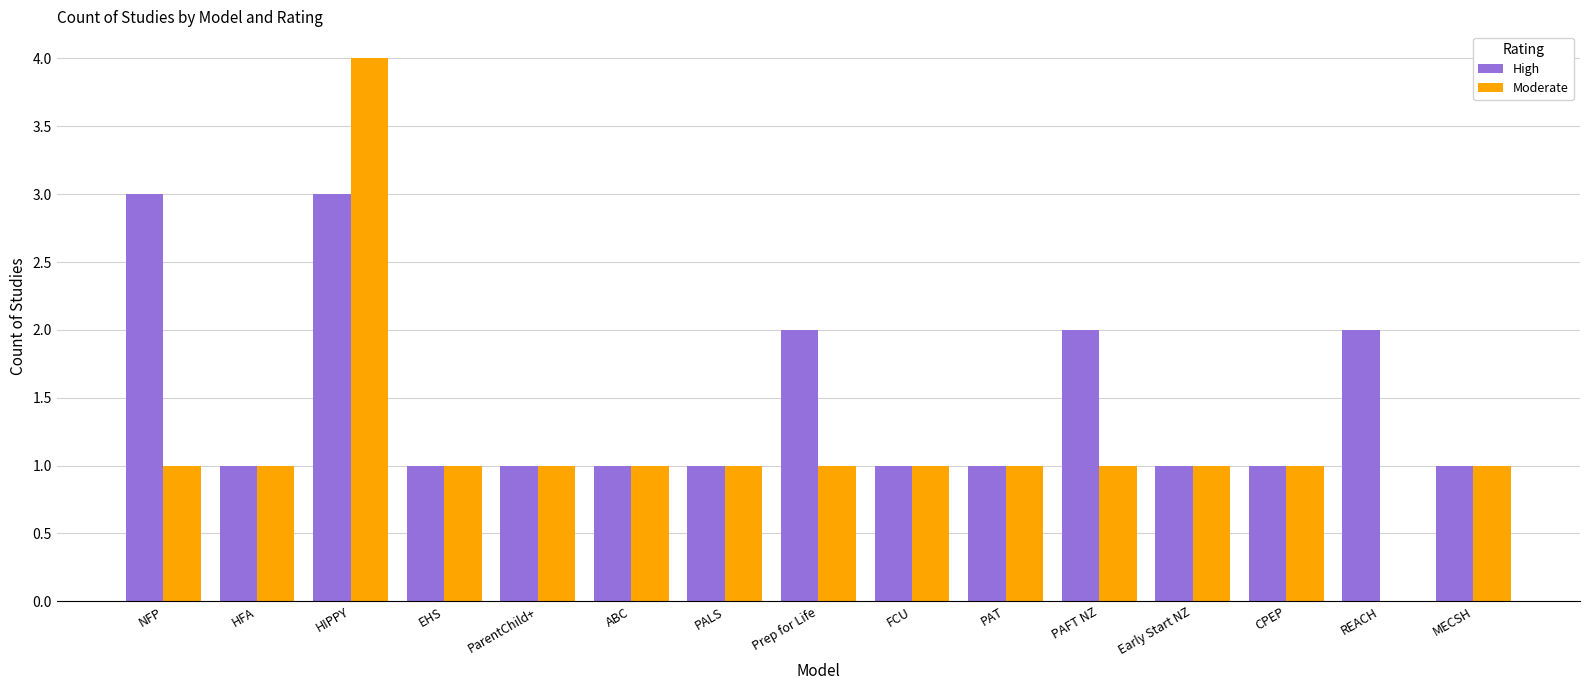

Which series has the largest total across all categories?

High